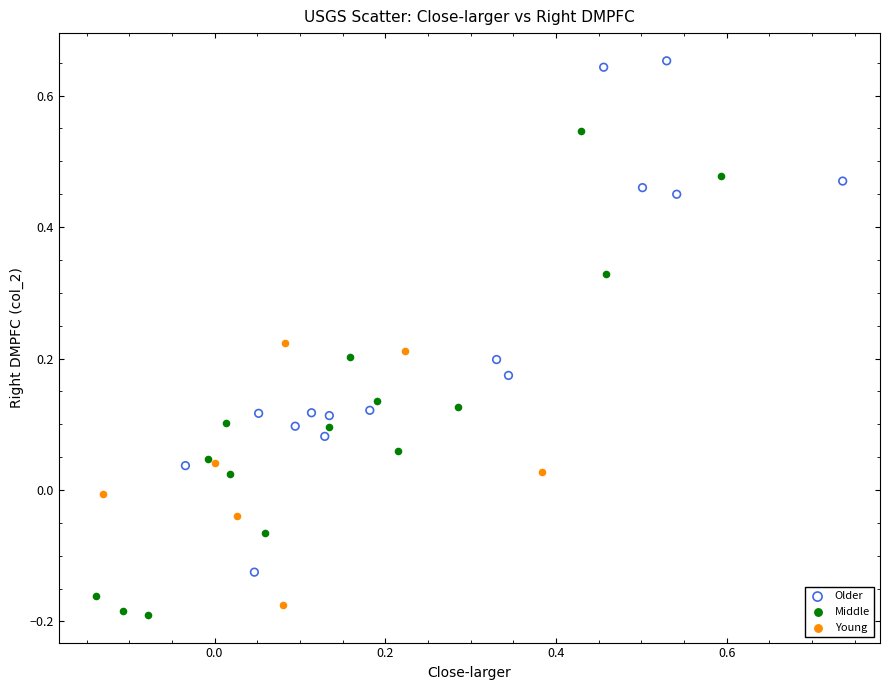

Which series reaches the maximum Y coordinate?

Older